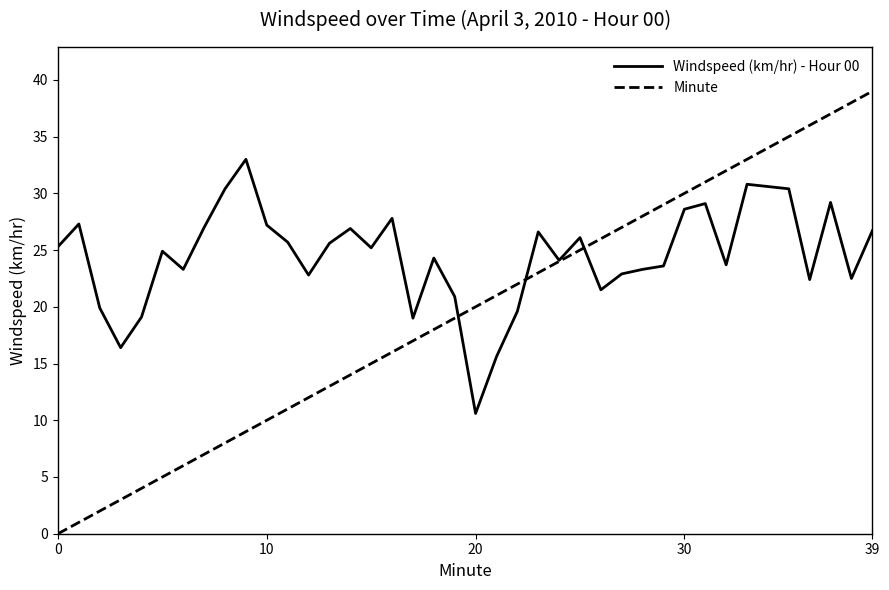

What is the maximum value shown in the chart?

39.0